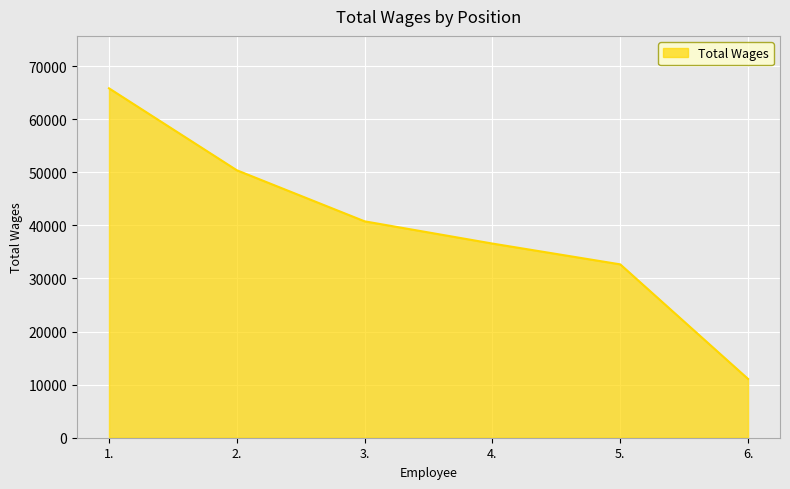

At which category does the chart reach its minimum across all series?

6.